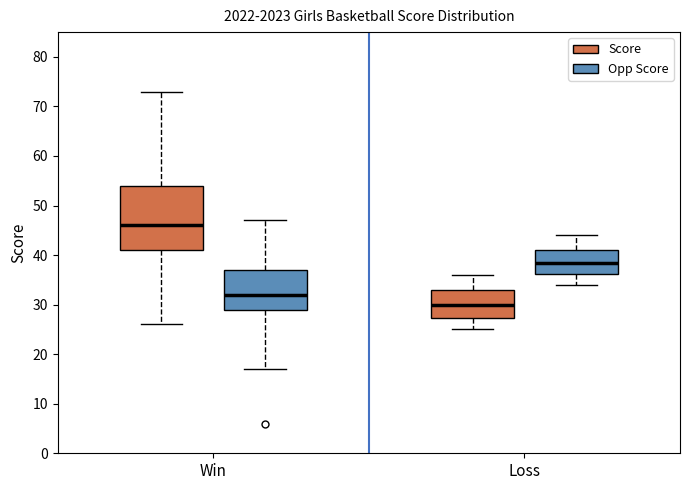

Reading left to right, transcribe this box plot: for each box, give where its median line is, the range the box spans, and where its two whiskers end, as read against the y-axis. The values are not printed on the chart, so give them approximately, as read against the axis.

Win (Score): median 46, box 41 to 54, whiskers 26 to 73
Win (Opp Score): median 32, box 29 to 37, whiskers 17 to 47
Loss (Score): median 30, box 27 to 33, whiskers 25 to 36
Loss (Opp Score): median 39, box 36 to 41, whiskers 34 to 44